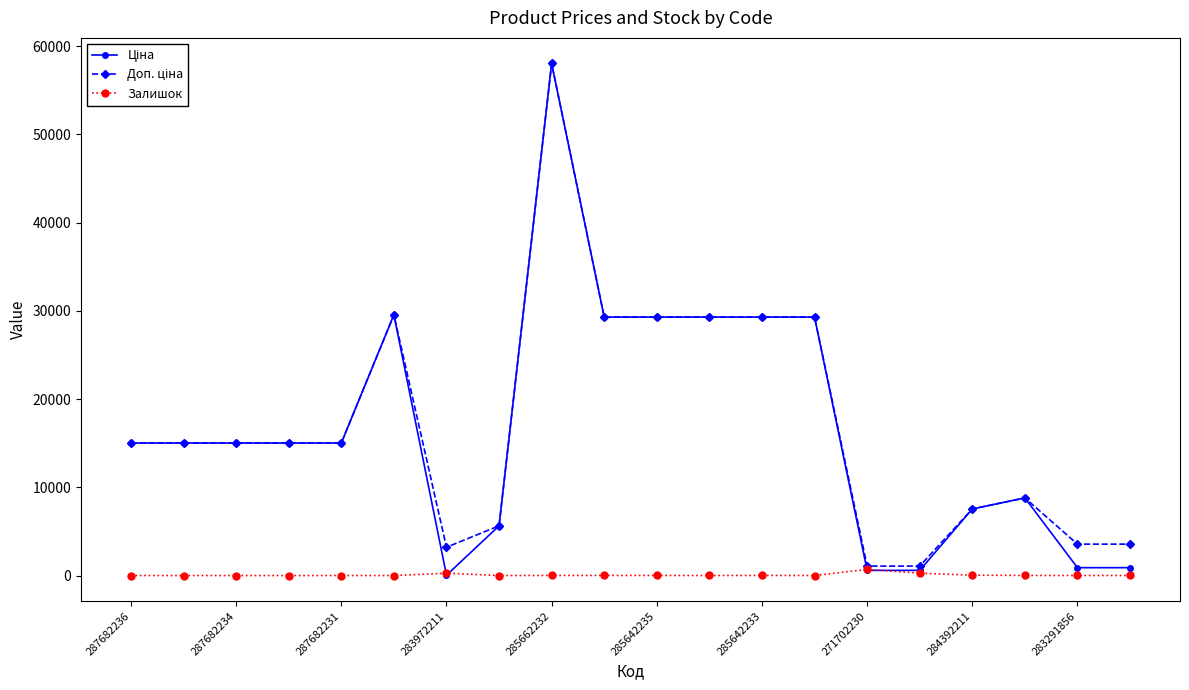

What is the maximum value shown in the chart?

58037.0